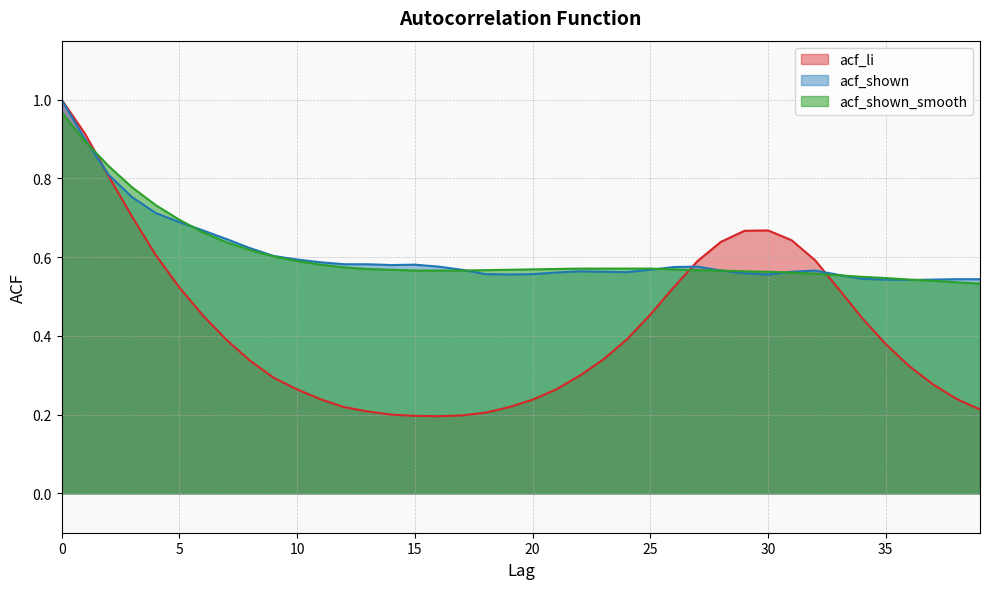

How many data points does each series have?

40